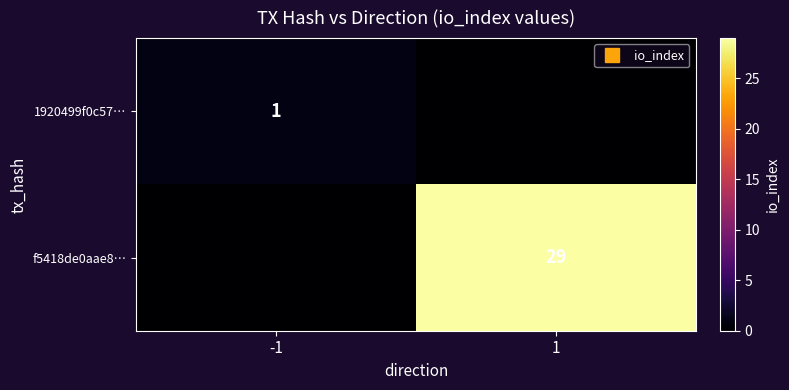

Which series has the widest spread of values?

f5418de0aae8…